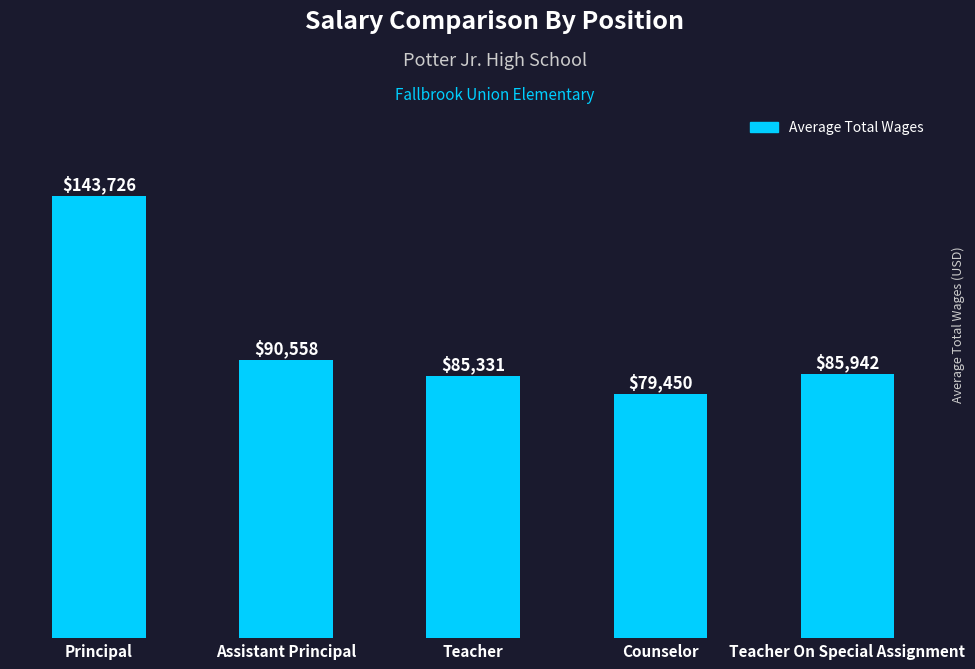

Where does the data first go above 85942?

Principal